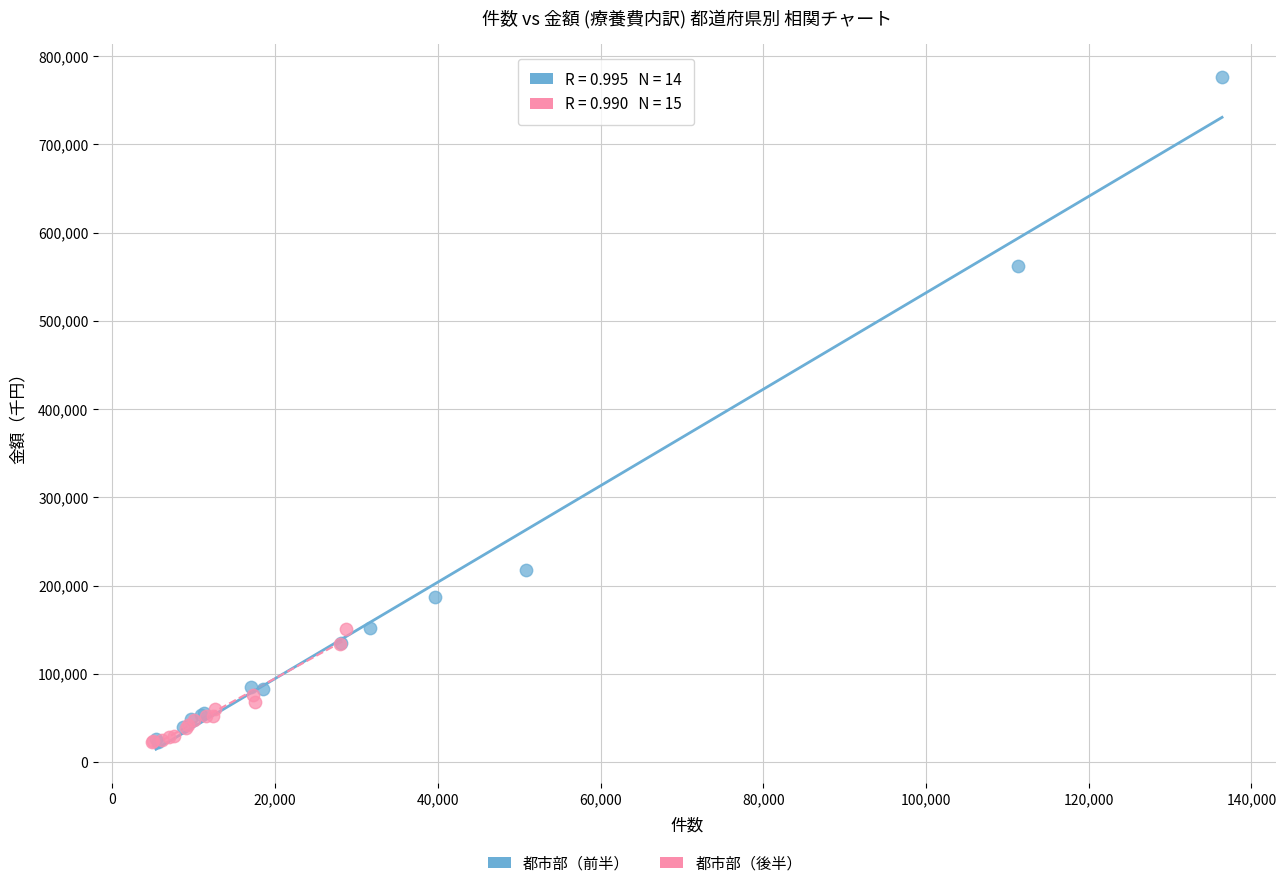

Which series has the largest Y range (max minus min)?

都市部（前半）